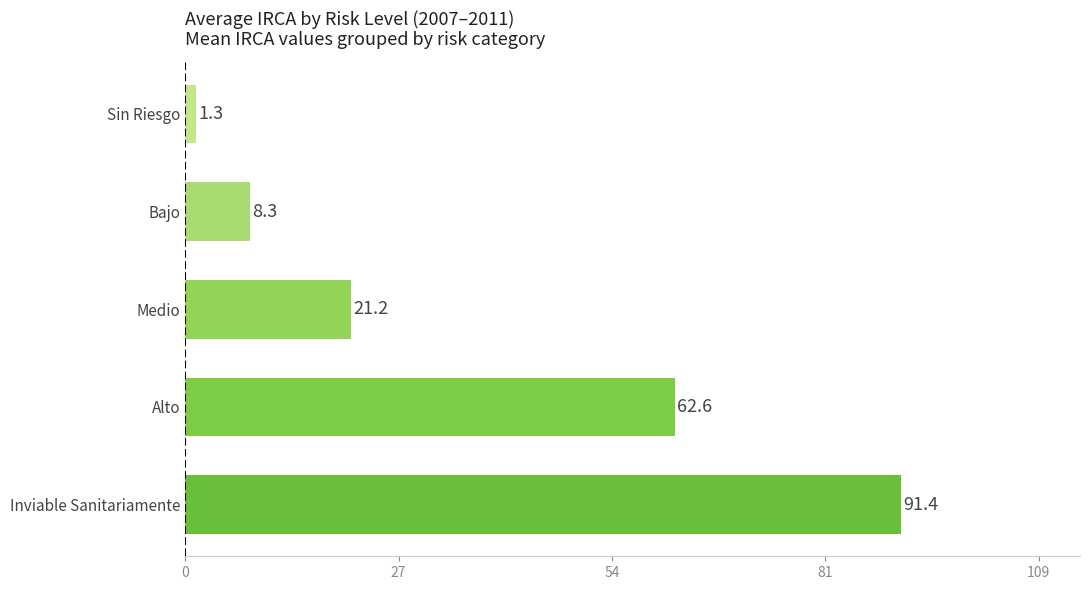

Which has a higher value, Alto or Sin Riesgo?

Alto